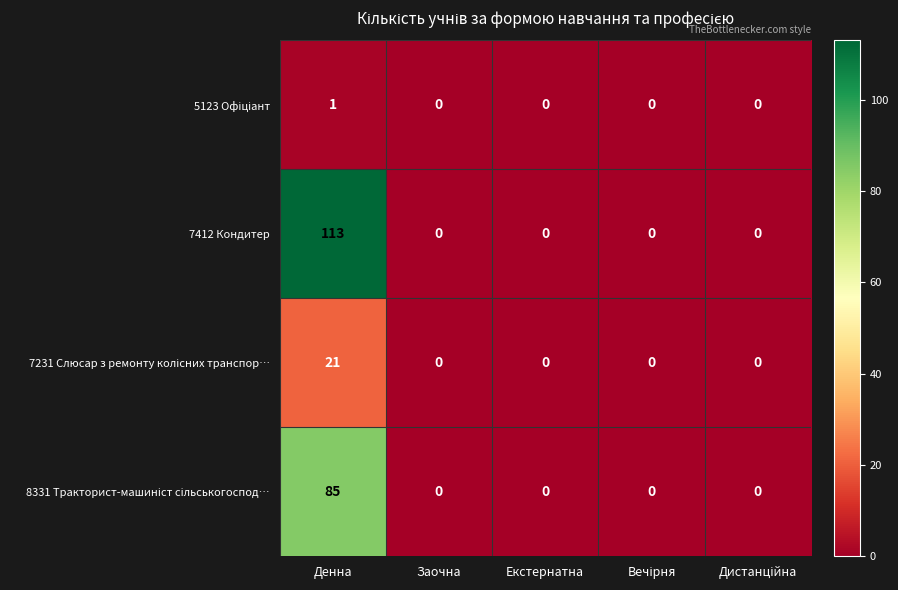

The 7412 Кондитер series shows 0 at Заочна. True or false?

True